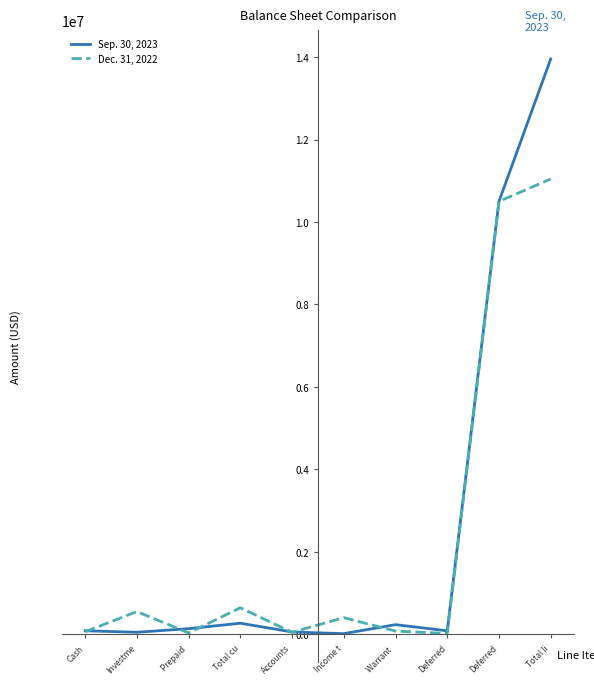

What are all the series names shown in the legend?

Sep. 30, 2023, Dec. 31, 2022